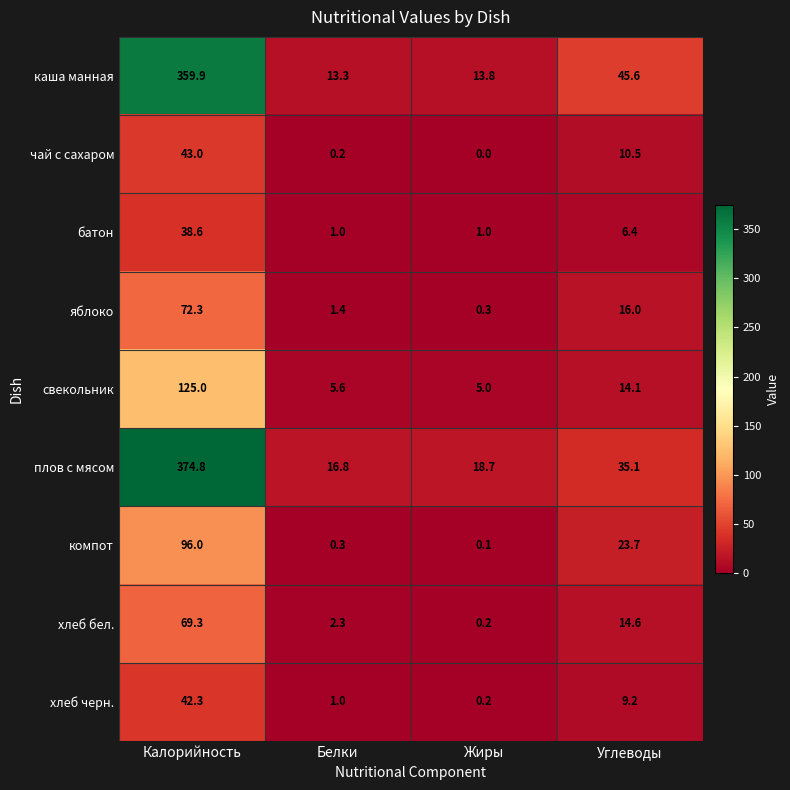

At which category is the sum across all series the highest?

Калорийность